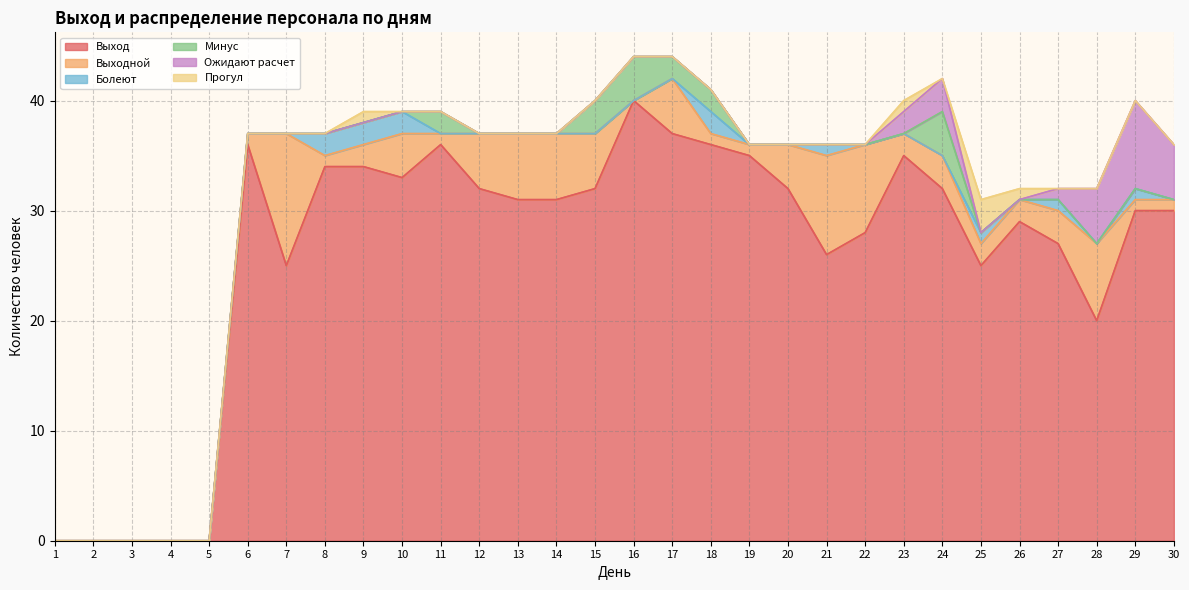

The value of Выходной at 7 is 12. True or false?

True